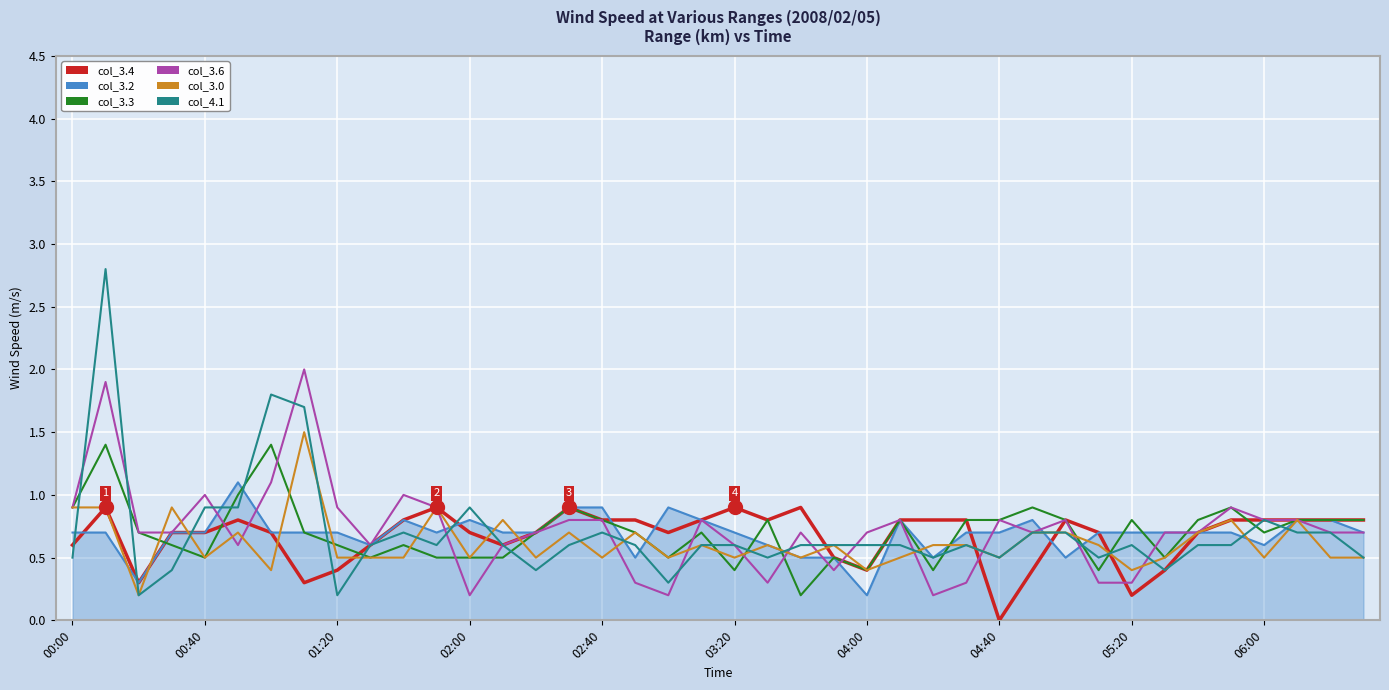

Which series has the widest spread of values?

col_4.1